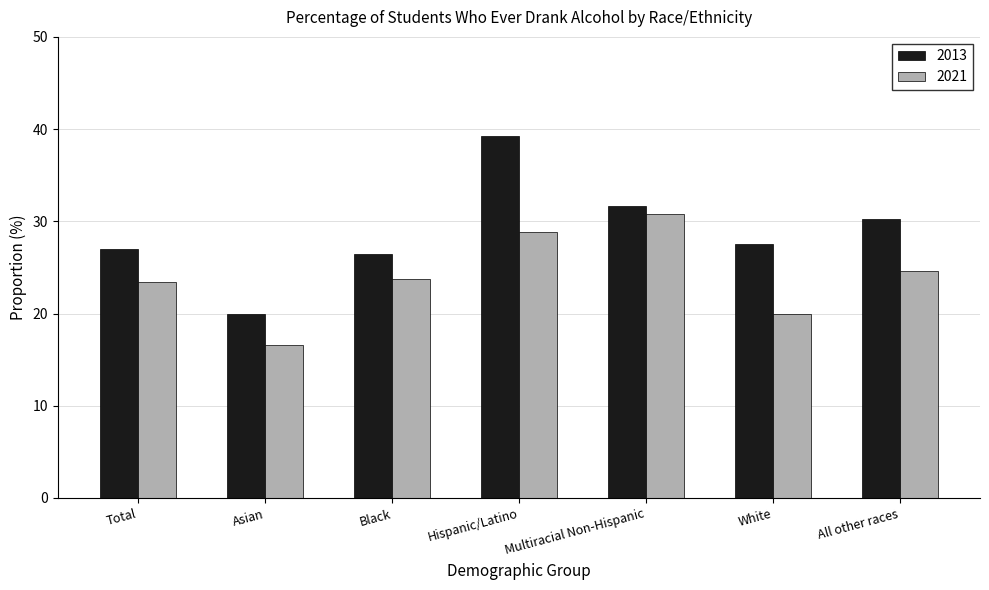

Reading left to right, list all the values displayed in this chart.

2013: 27.0	20.0	26.5	39.3	31.7	27.5	30.3
2021: 23.4	16.6	23.8	28.8	30.8	20.0	24.6